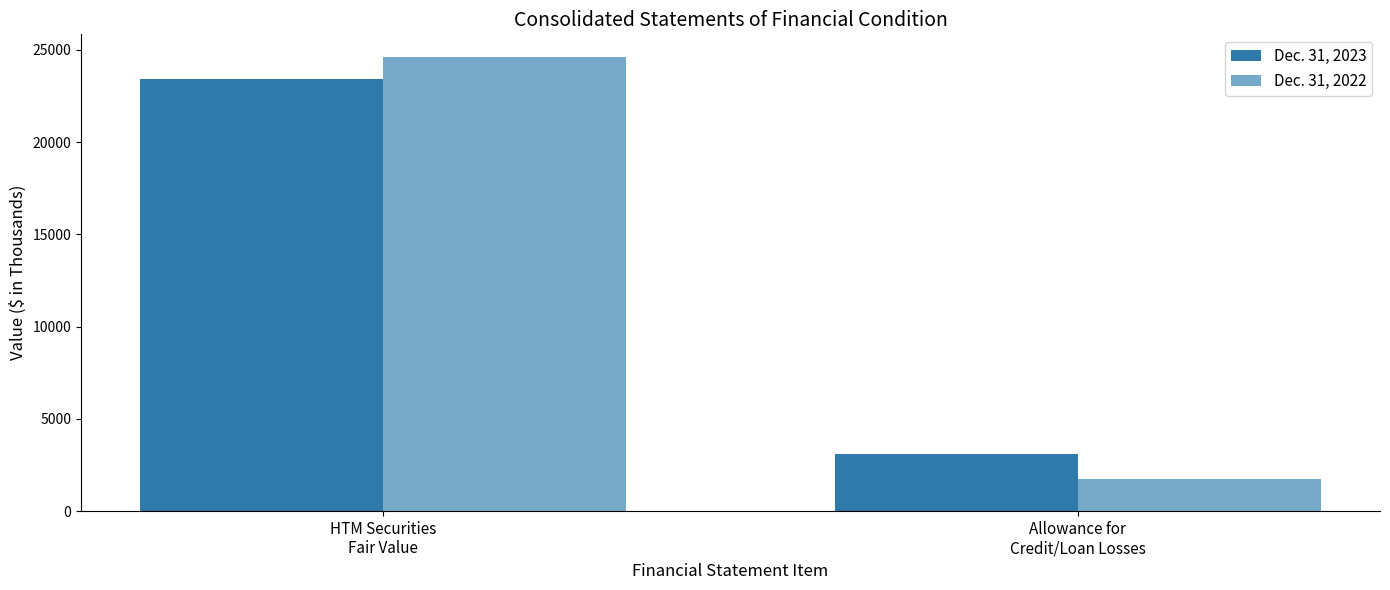

What is the label of the 1st bar from the right?

Allowance for
Credit/Loan Losses